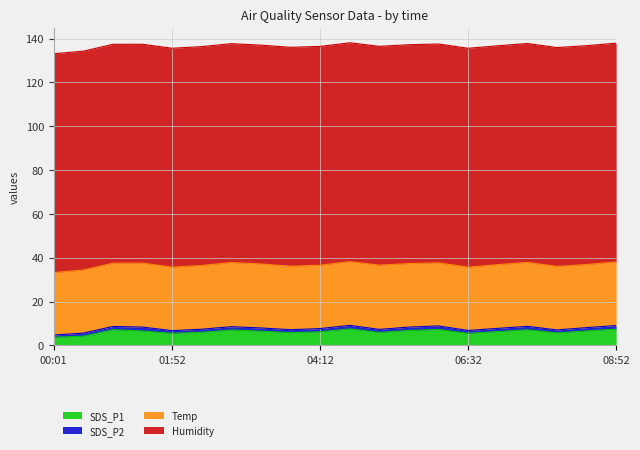

At how many categories does at least one series exceed 48?

20